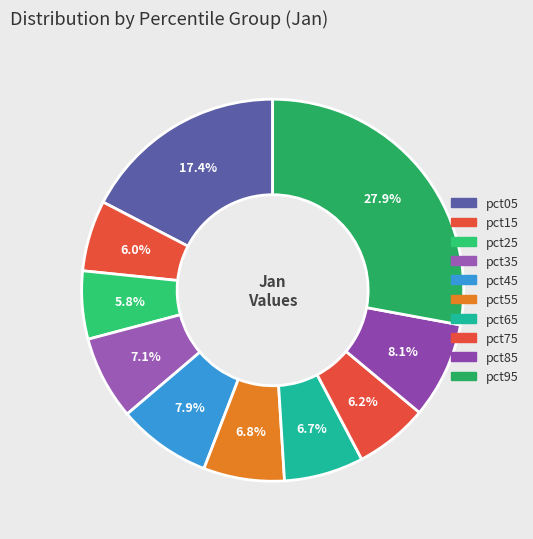

How many slices are in this pie chart?

10